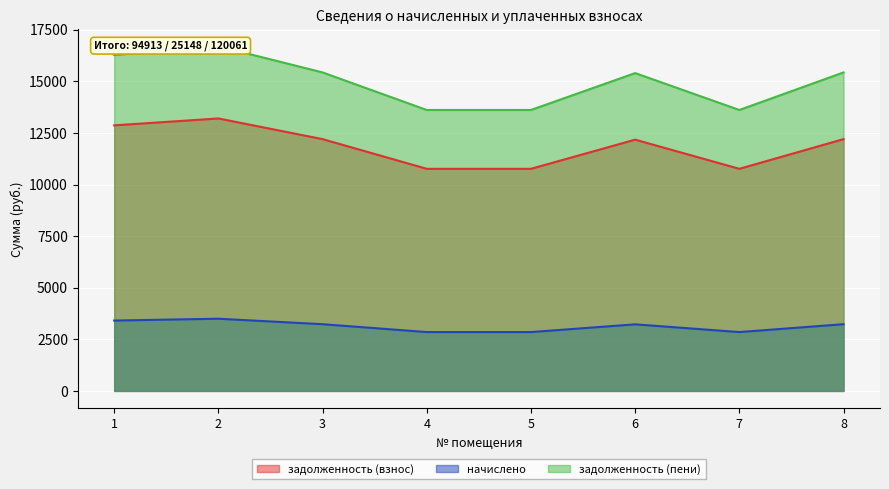

What is the difference between the maximum and second lowest values in the задолженность (пени) series?

3086.0